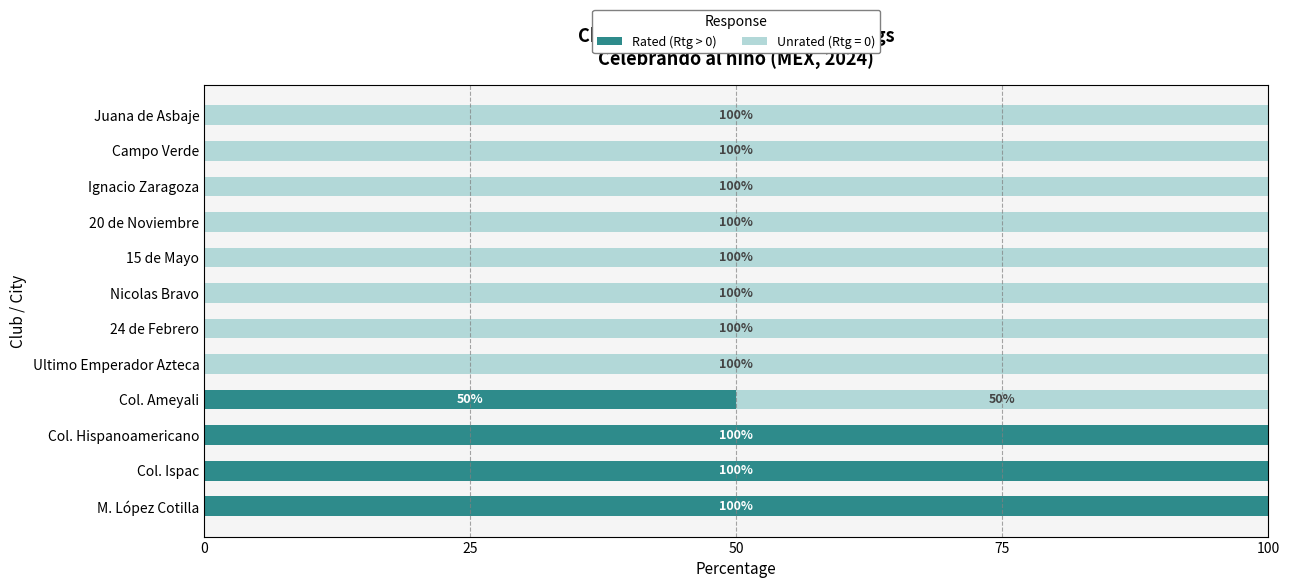

The Rated (Rtg > 0) series shows 0 at 24 de Febrero. True or false?

True